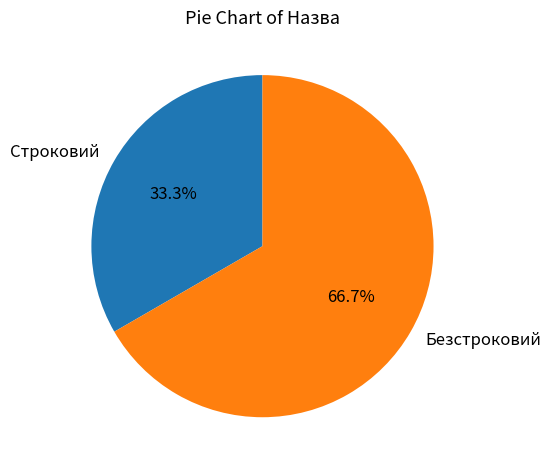

The Строковий slice represents 33% of the pie. True or false?

True